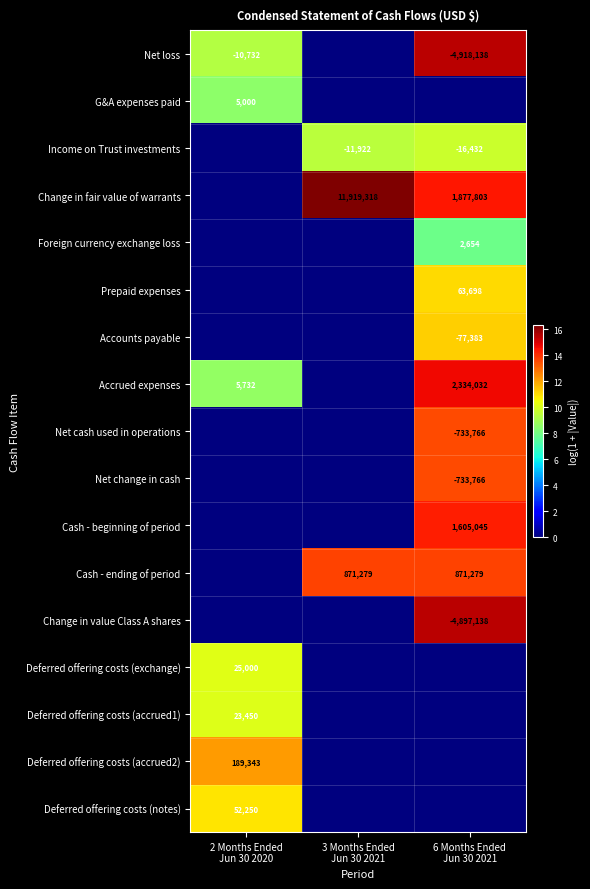

Between 6 Months Ended
Jun 30 2021 and 3 Months Ended
Jun 30 2021, which is larger?

6 Months Ended
Jun 30 2021